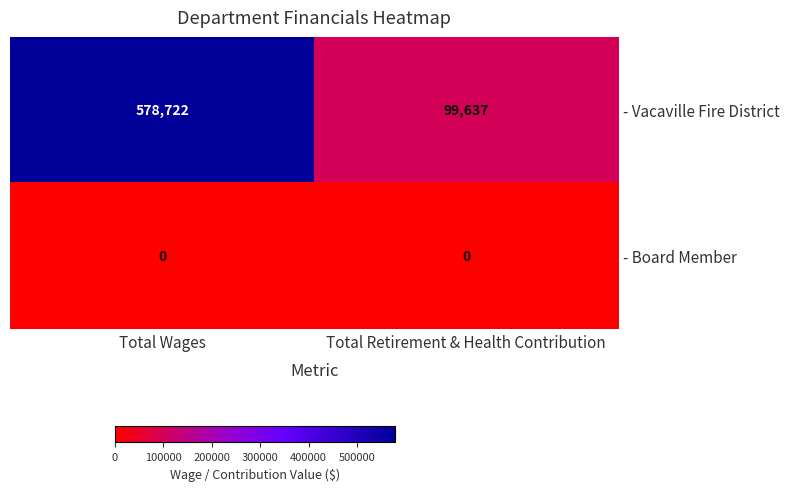

Which series has the largest range (max minus min)?

- Vacaville Fire District